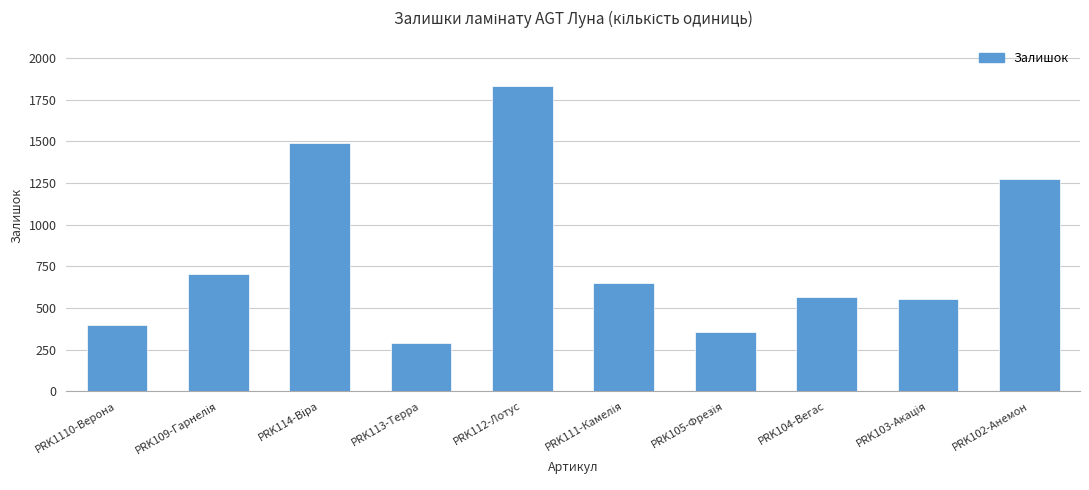

What is the minimum value shown in the chart?

287